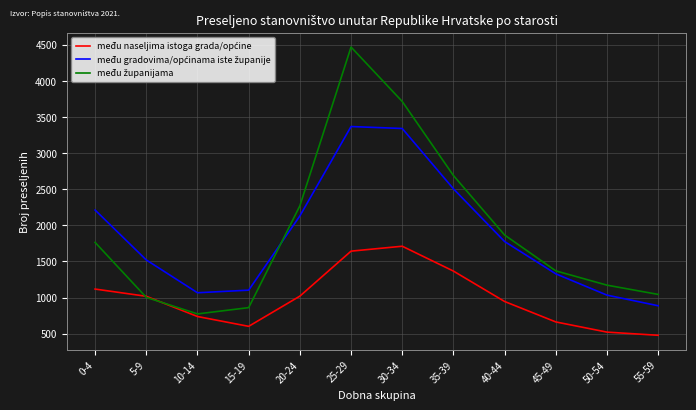

What is the difference between the highest and lowest values at 50-54?

650